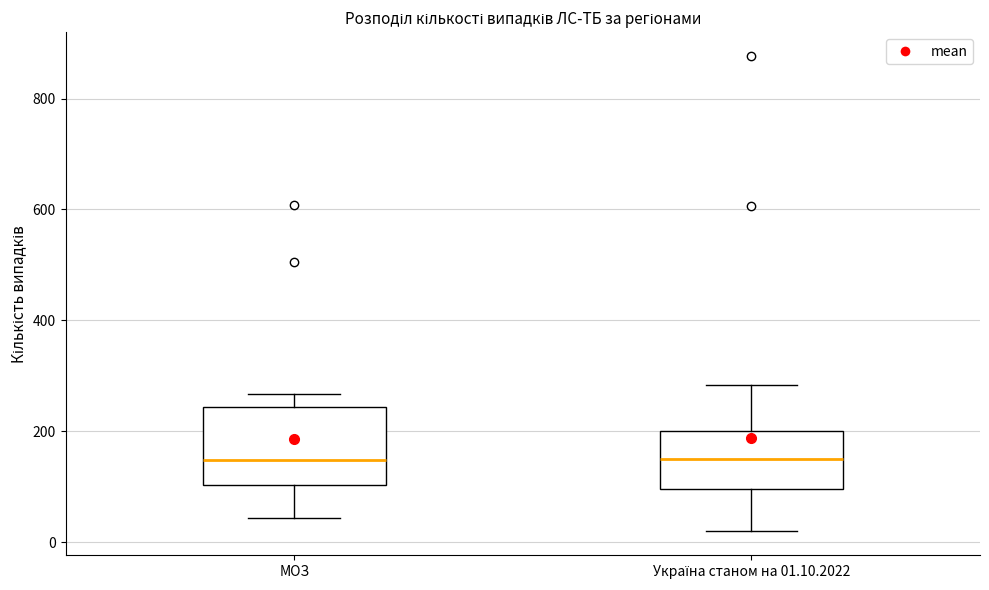

Reading left to right, read every box against the y-axis: the position of its median line, the range the box covers, and the ends of its whiskers. The values are not printed on the chart, so give them approximately, as read against the axis.

МОЗ: median 140, box 100 to 240, whiskers 40 to 260
Україна станом на 01.10.2022: median 140, box 100 to 200, whiskers 20 to 280